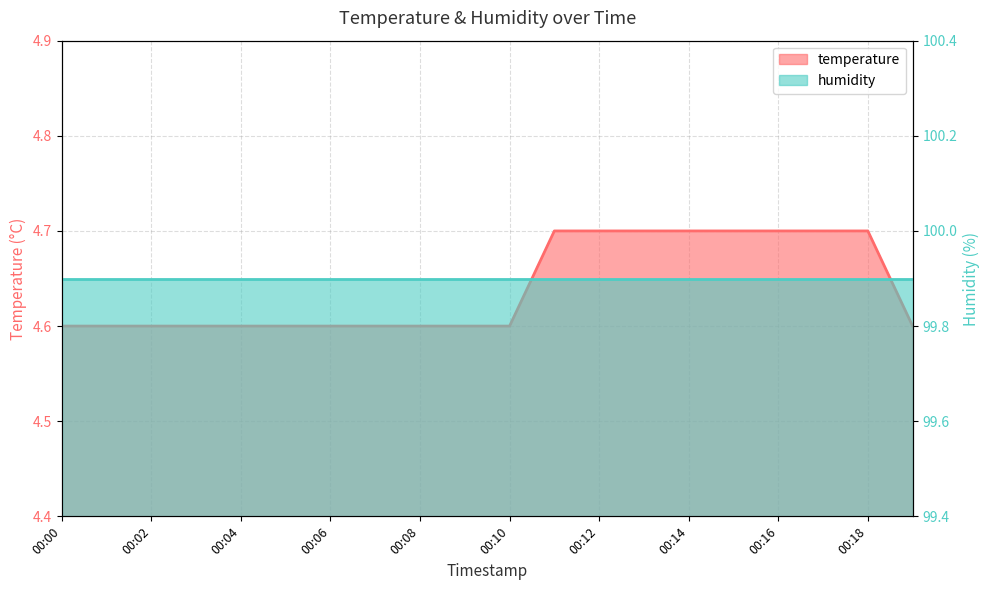

Which series has the largest range (max minus min)?

temperature